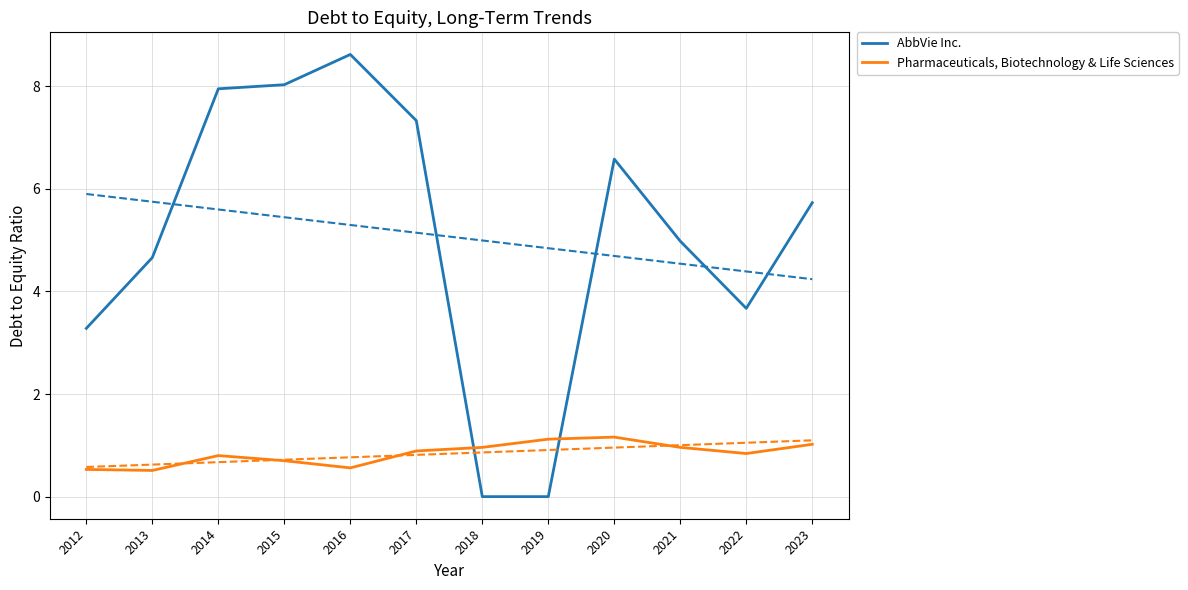

How many times do Pharmaceuticals, Biotechnology & Life Sciences and AbbVie Inc. cross each other?

2